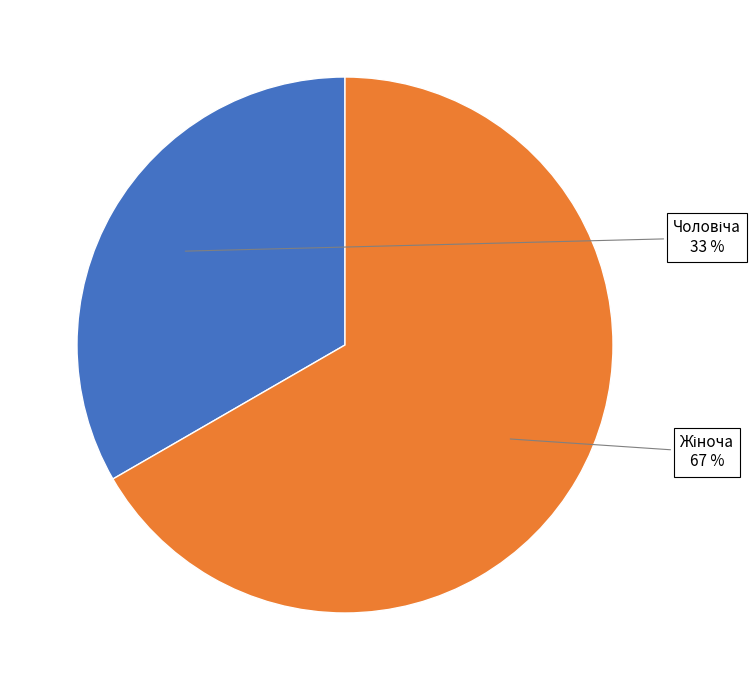

To the nearest percent, what is the average slice percentage?

50%